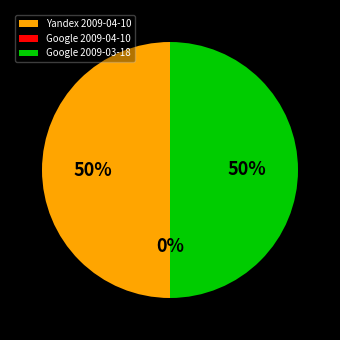

Is there a majority slice in this chart?

No